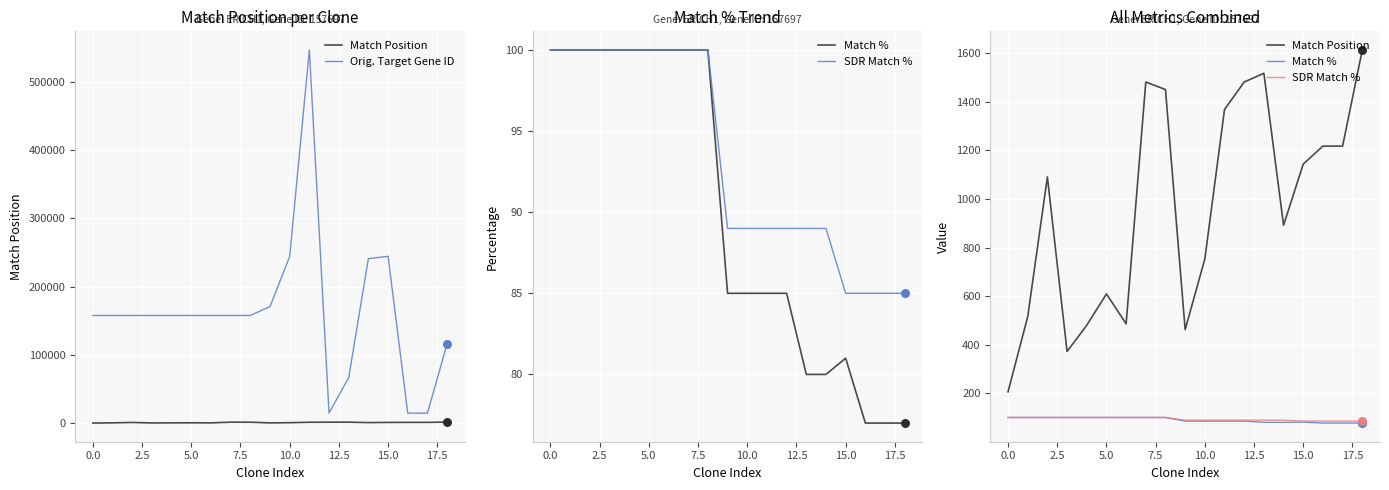

Which series has the widest spread of Y values?

Orig. Target Gene ID